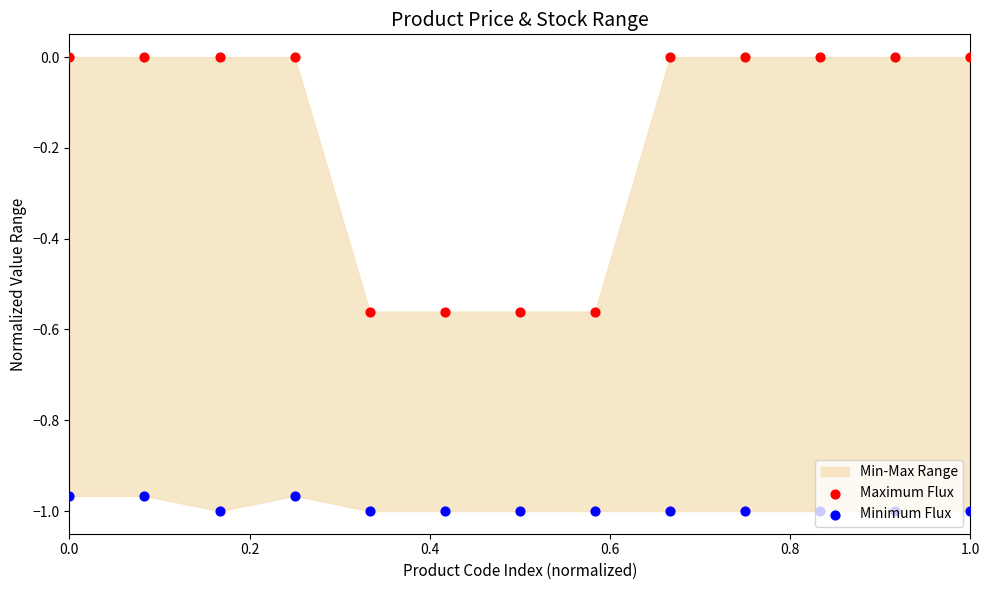

Which series has the largest total across all categories?

Maximum Flux